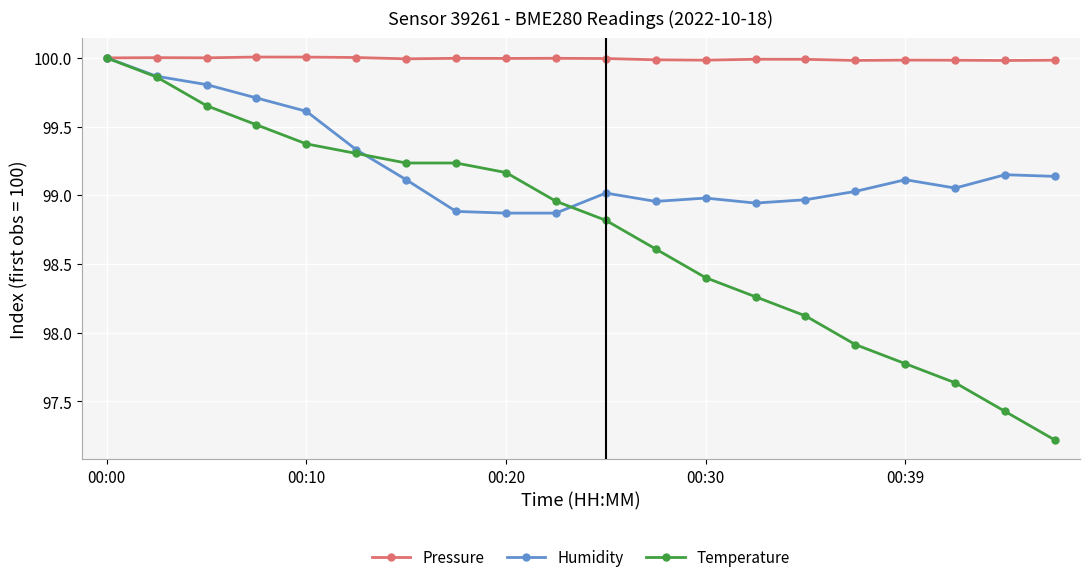

What is the sum of all Pressure values?

1999.9